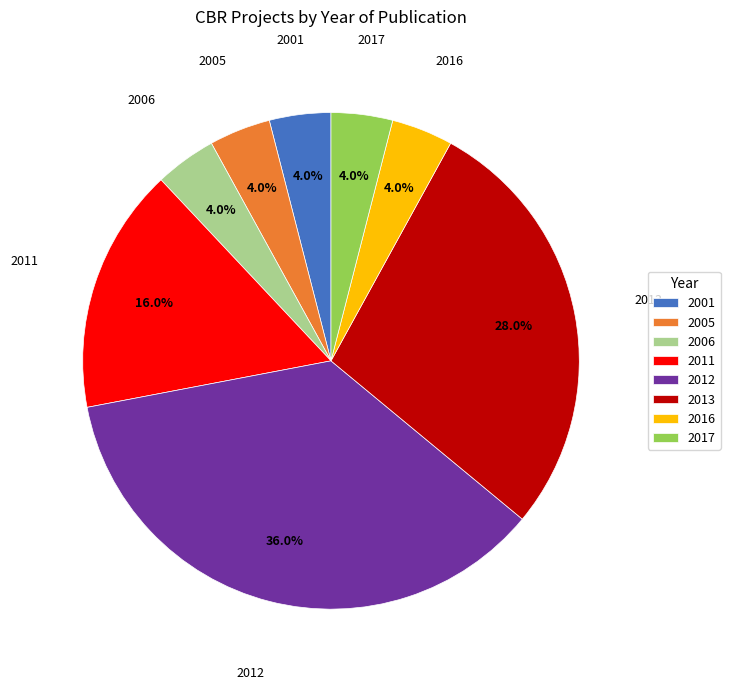

To the nearest percent, what is the difference between the largest and smallest slice percentages?

32%